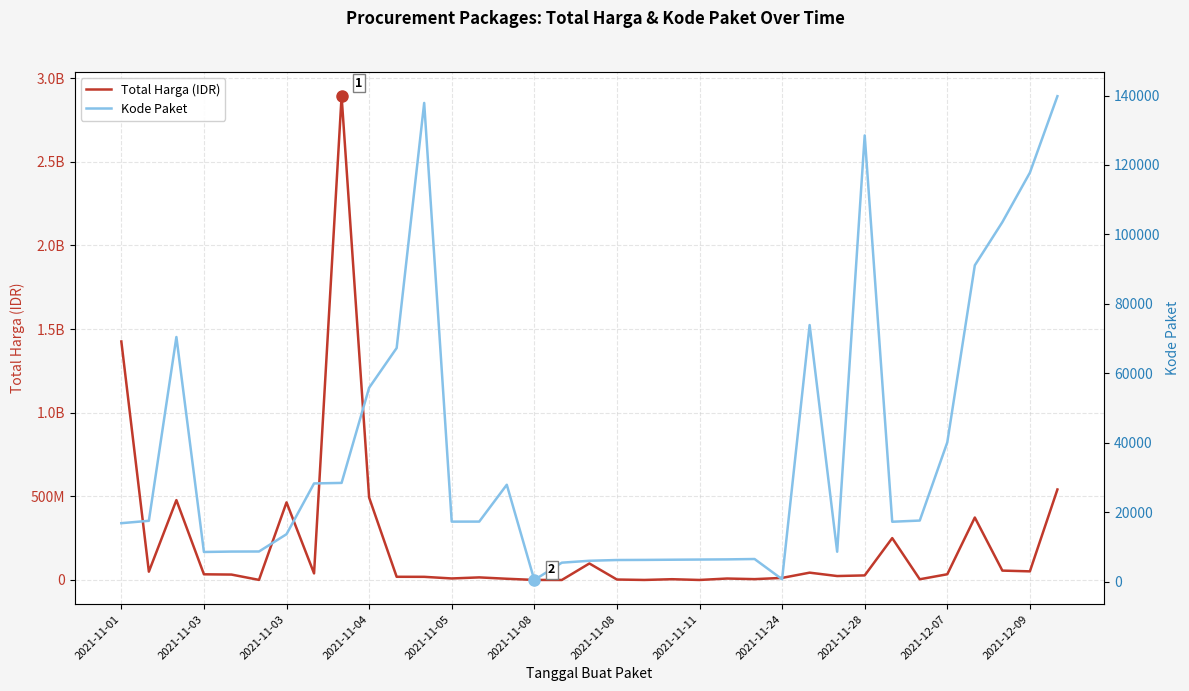

Does the chart display data point markers on the line(s)?

No